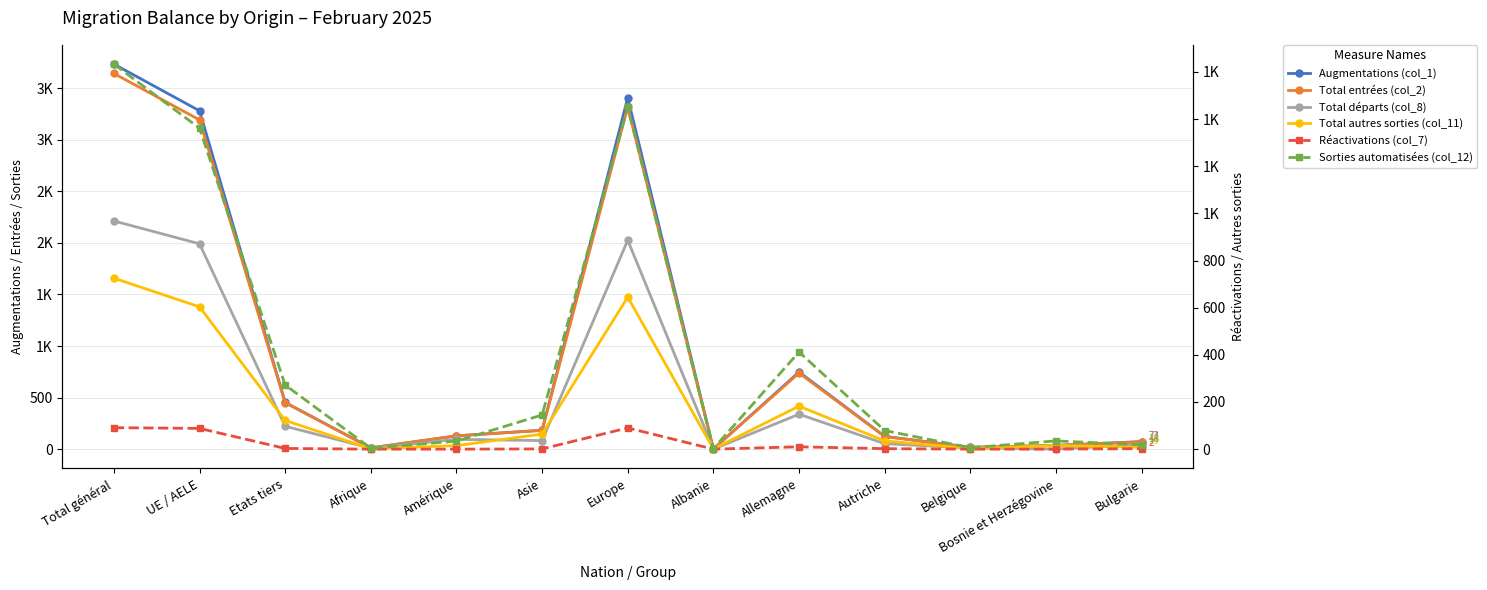

At which category is the sum across all series the highest?

Total général